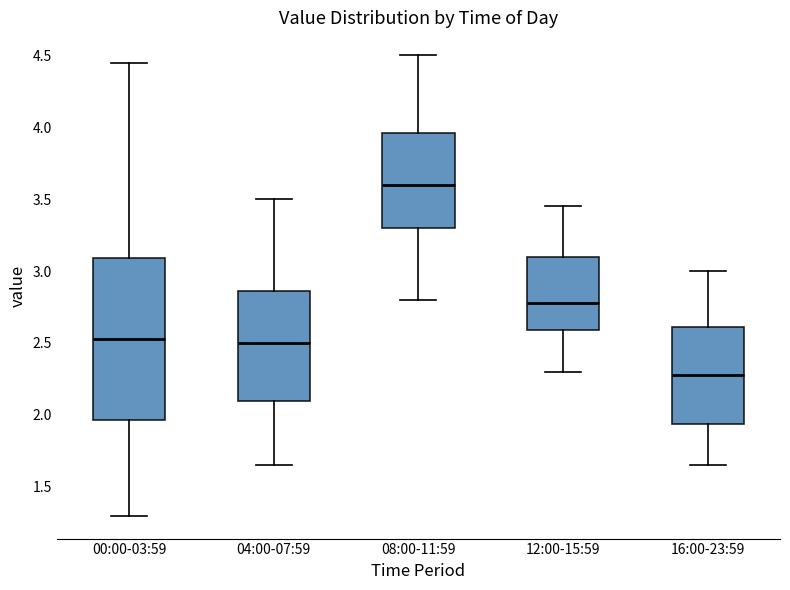

Where does the median line of the box for 16:00-23:59 sit on the y-axis? The values are not printed on the chart, so give them approximately, as read against the axis.

2.30